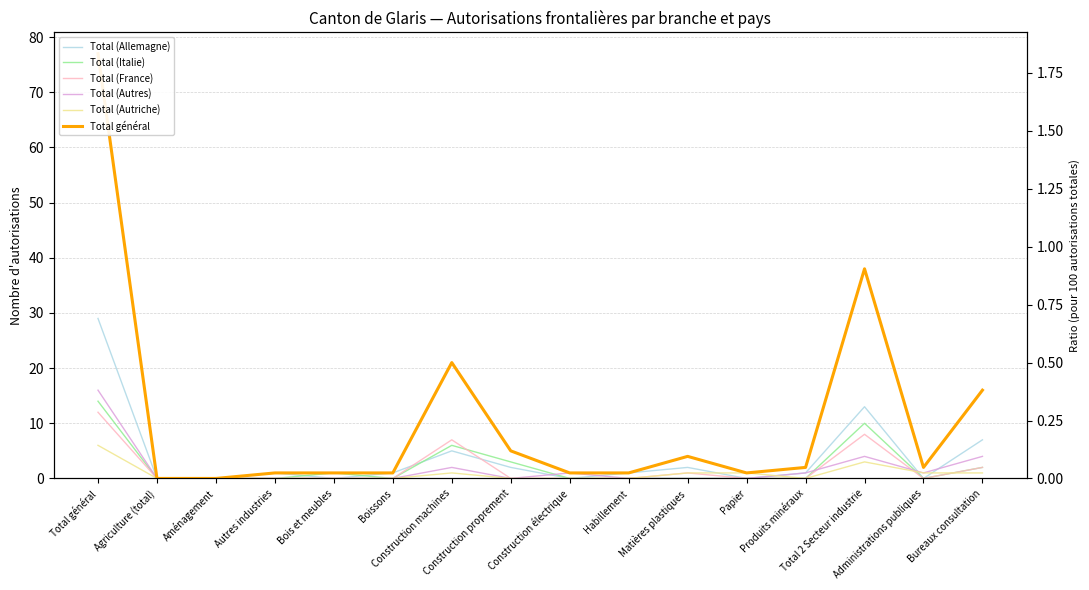

At how many categories does at least one series exceed 41?

1